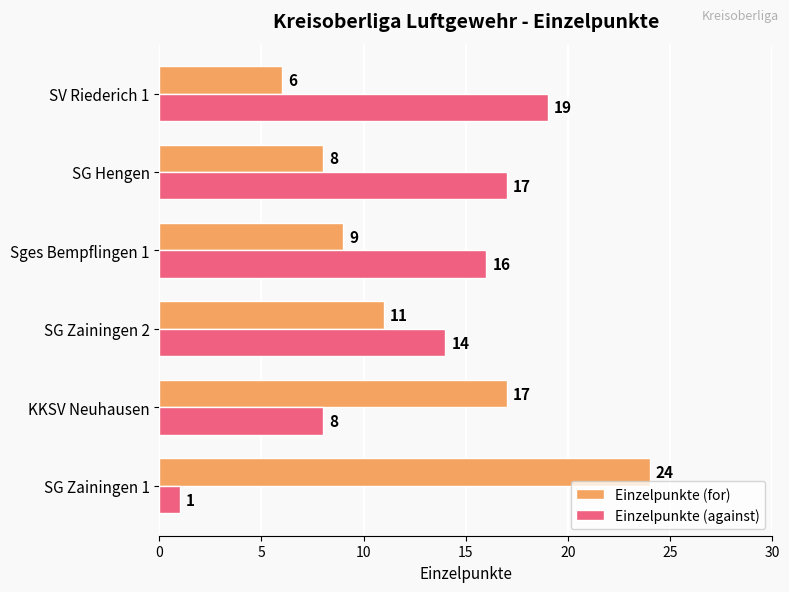

What is the difference between the Einzelpunkte (against) values at SG Hengen and KKSV Neuhausen?

9